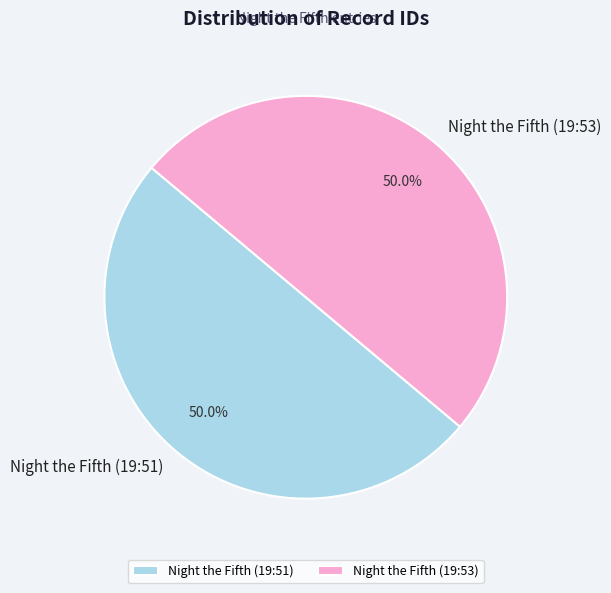

To the nearest percent, what portion does Night the Fifth (19:53) represent?

50%